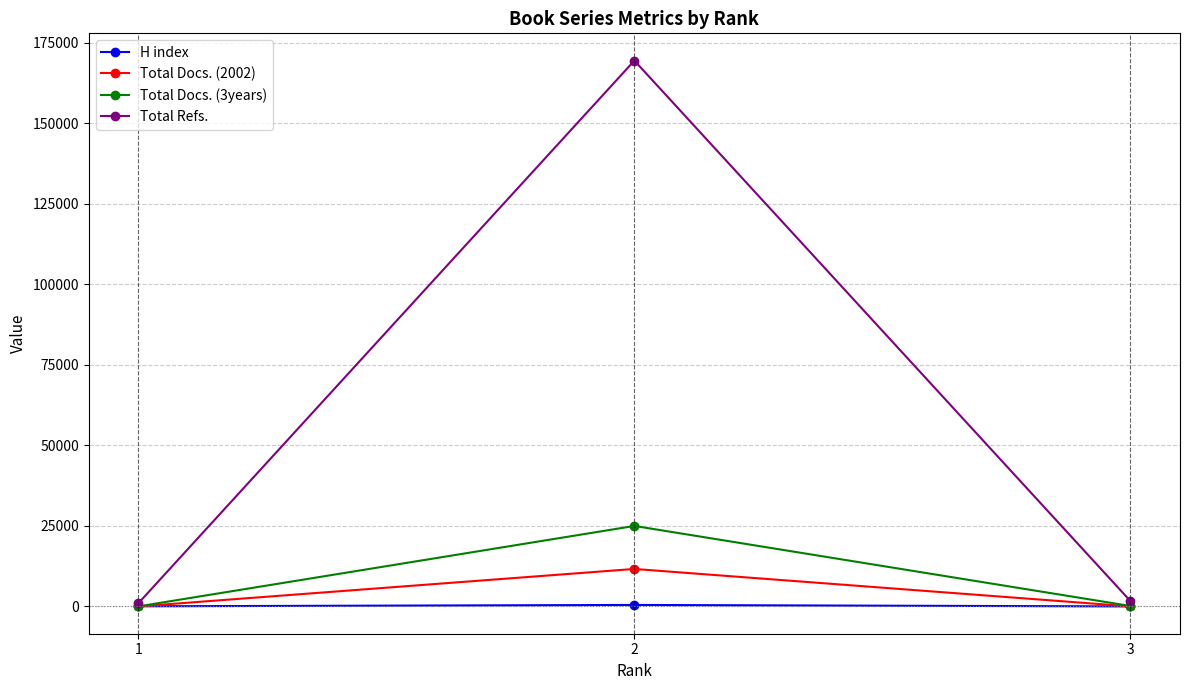

At which category is the sum across all series the highest?

2